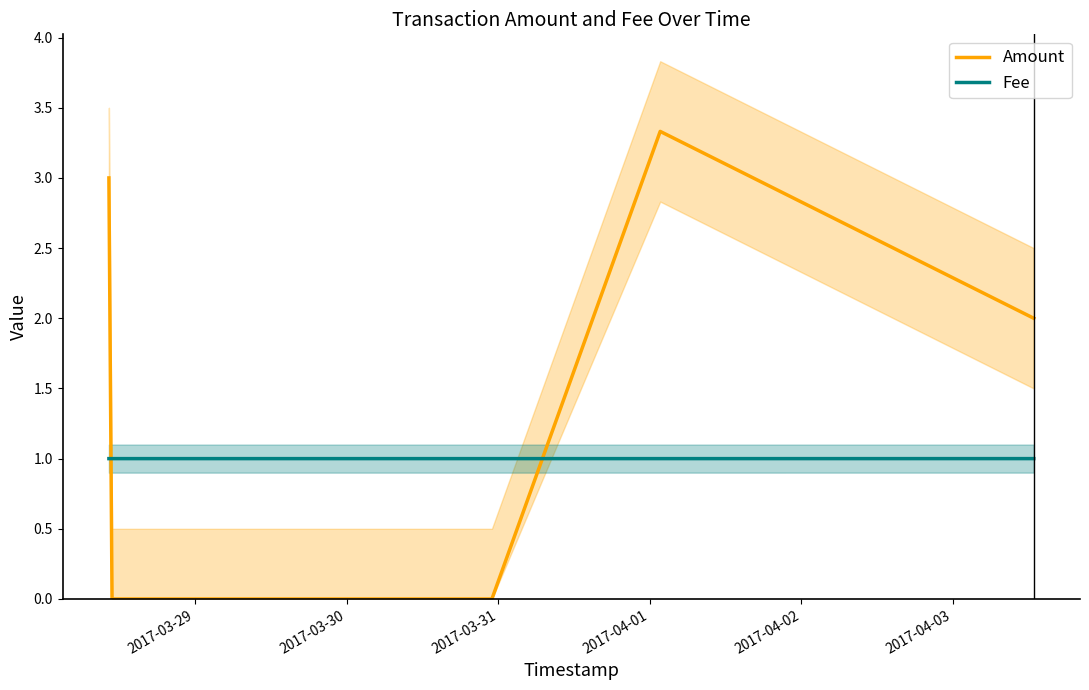

Which series ends up on top after the final intersection of Fee and Amount?

Amount